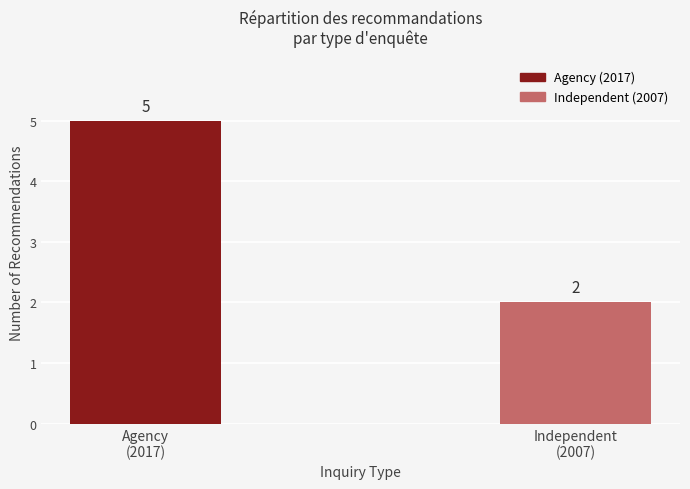

What is the greatest value displayed?

5